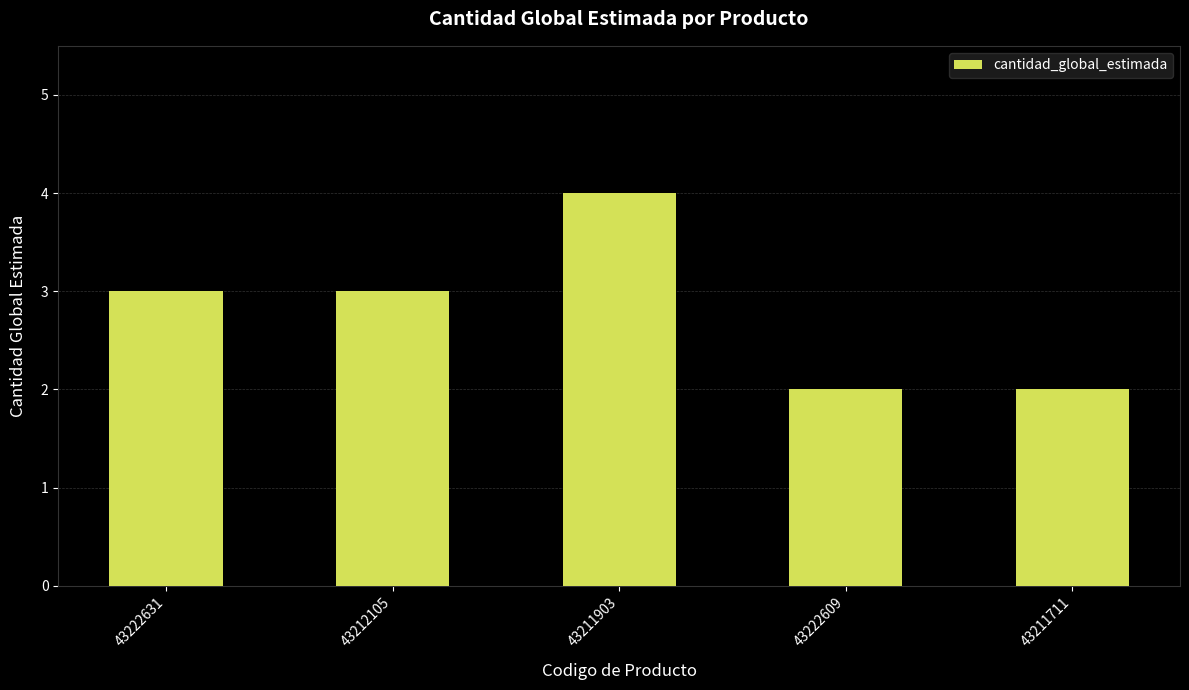

Does the chart contain any negative values?

No